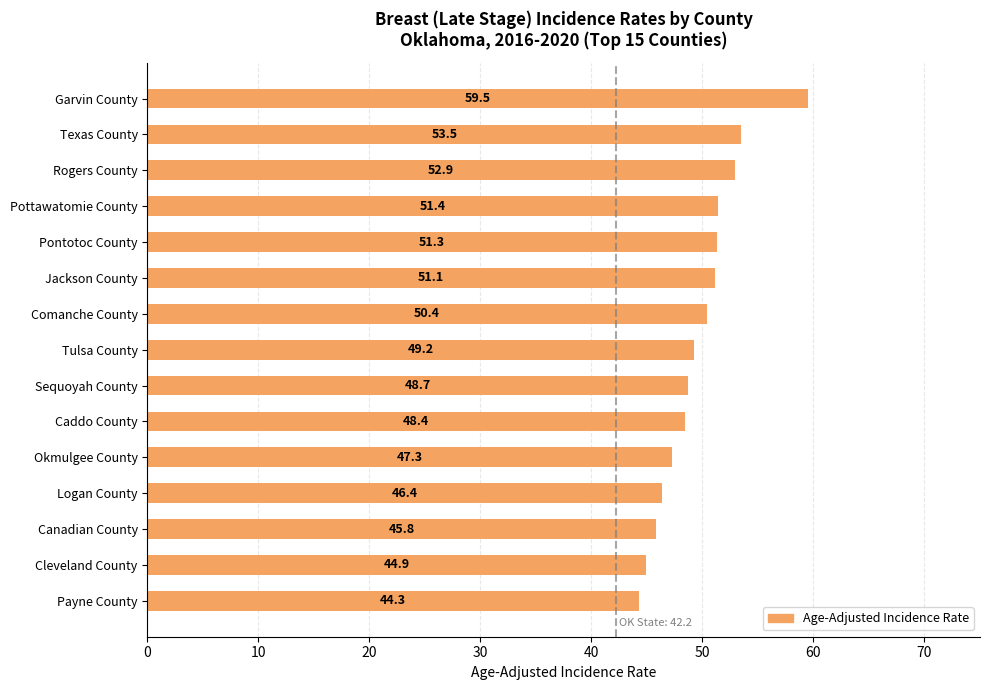

At which category does the chart reach its minimum across all series?

Payne County